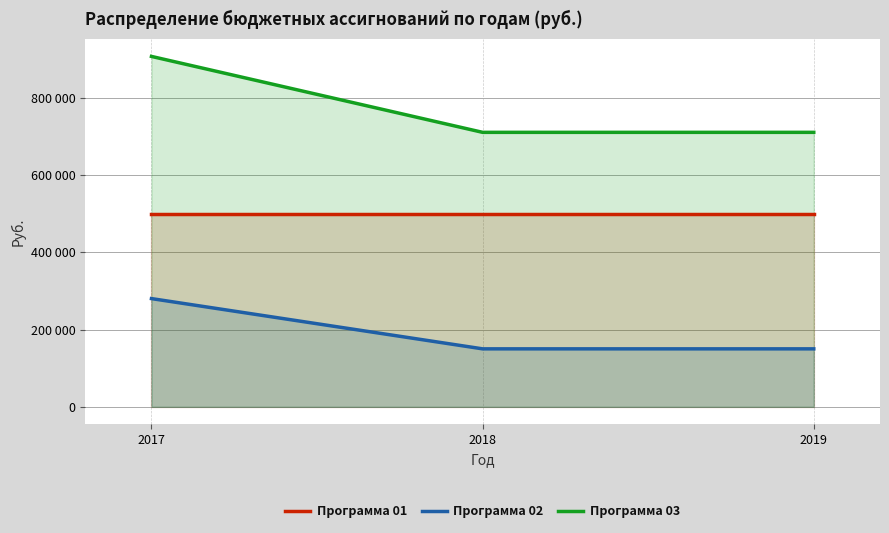

What are all the series names shown in the legend?

Программа 01, Программа 02, Программа 03